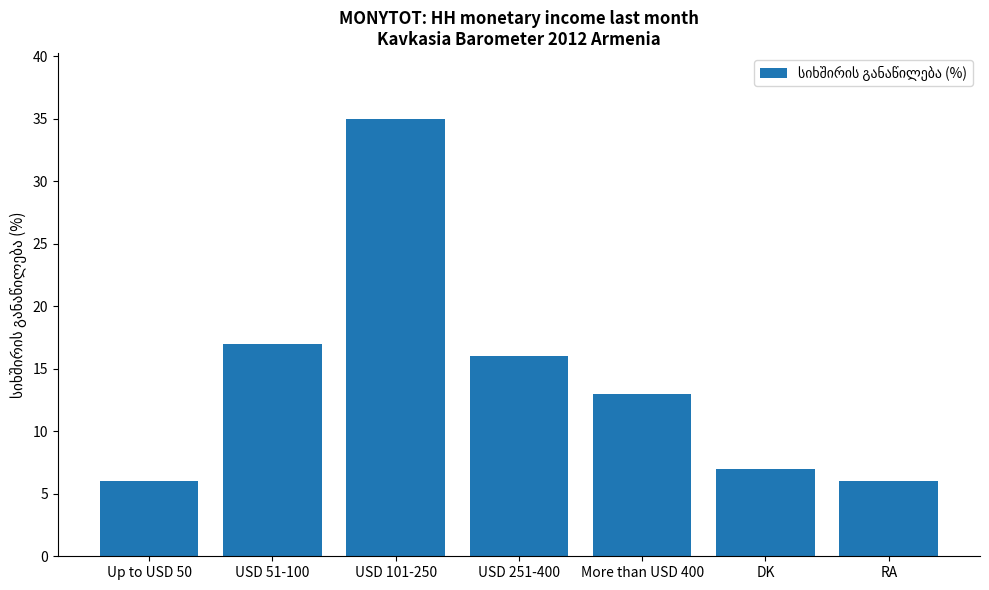

Between More than USD 400 and RA, which is larger?

More than USD 400